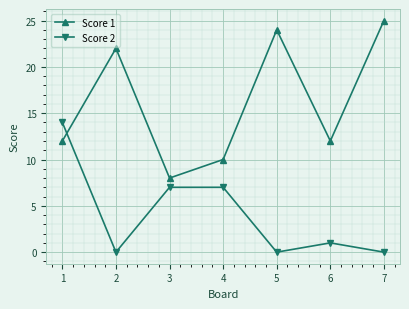

What is the maximum value shown in the chart?

25